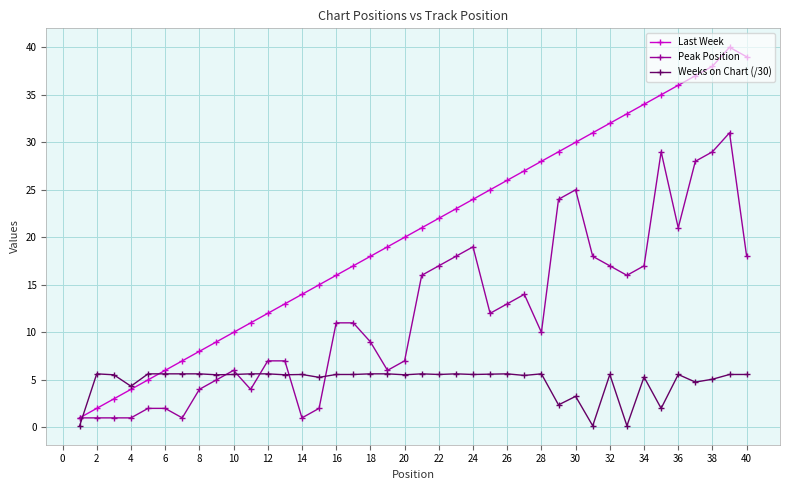

Rank the series by their maximum value, from lowest to highest.

Weeks on Chart (/30), Peak Position, Last Week